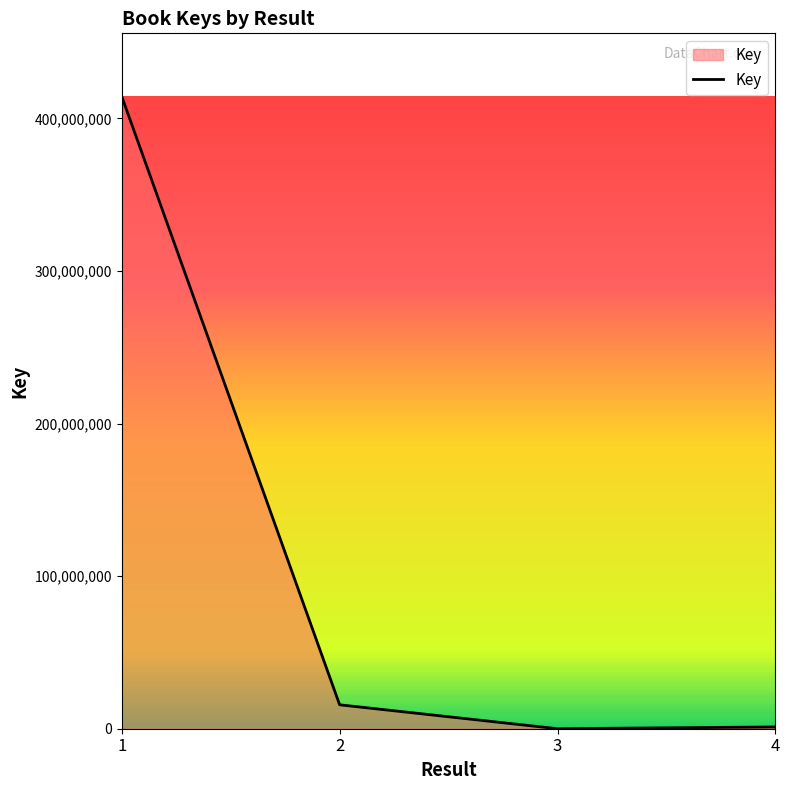

Between 2 and 4, which is larger?

2